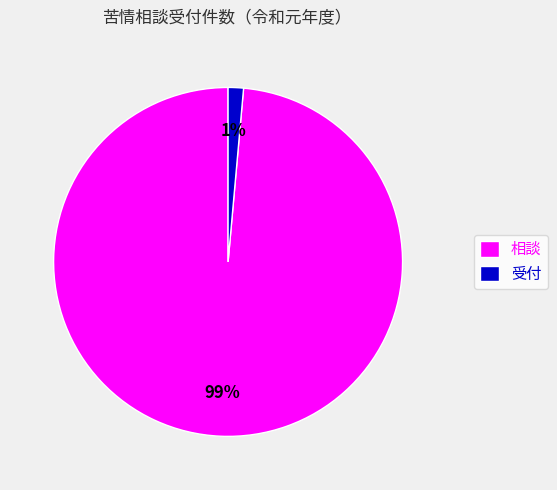

To the nearest percent, what is the average slice percentage?

50%